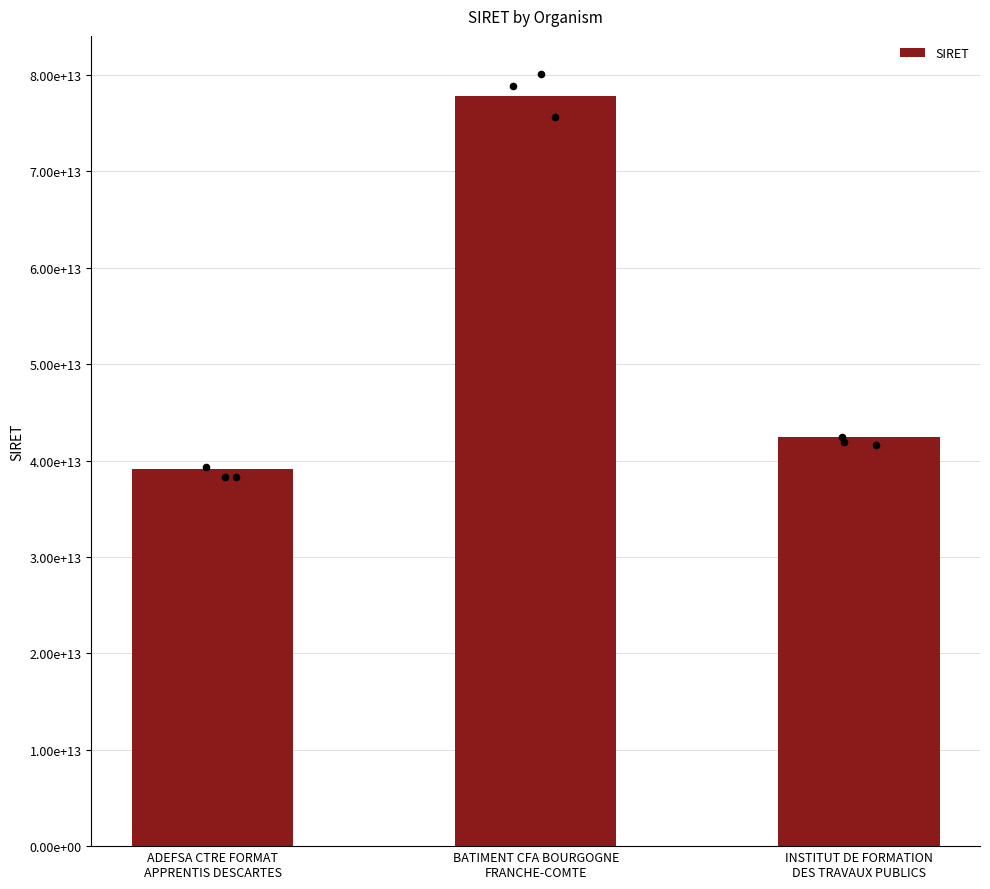

Between BATIMENT CFA BOURGOGNE
FRANCHE-COMTE and ADEFSA CTRE FORMAT
APPRENTIS DESCARTES, which is larger?

BATIMENT CFA BOURGOGNE
FRANCHE-COMTE